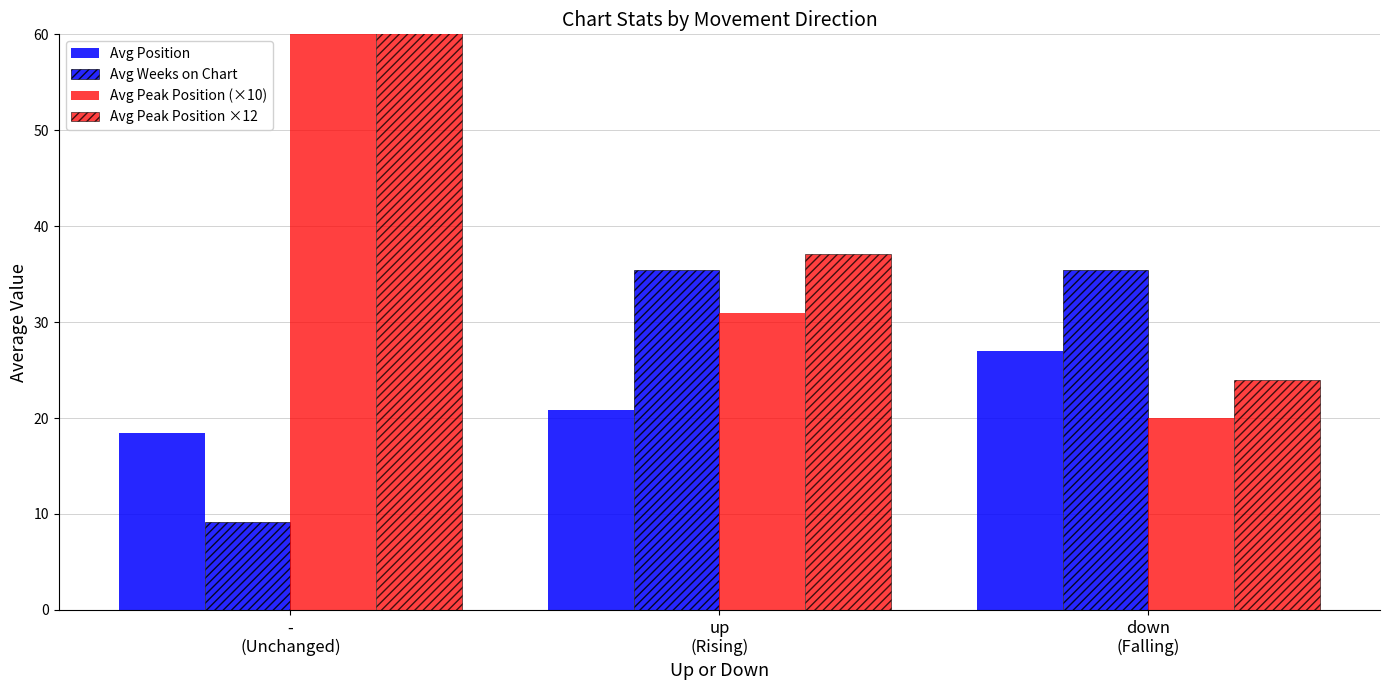

Reading left to right, transcribe all the data shown in this chart.

Avg Position: 18.4	20.9	27.0
Avg Weeks on Chart: 9.2	35.5	35.4
Avg Peak Position (×10): 80.0	31.0	20.0
Avg Peak Position ×12: 96.0	37.1	24.0